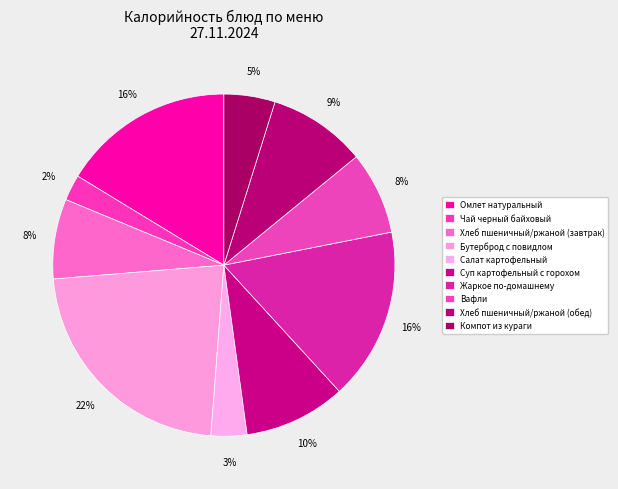

The Суп картофельный с горохом slice represents 23% of the pie. True or false?

False